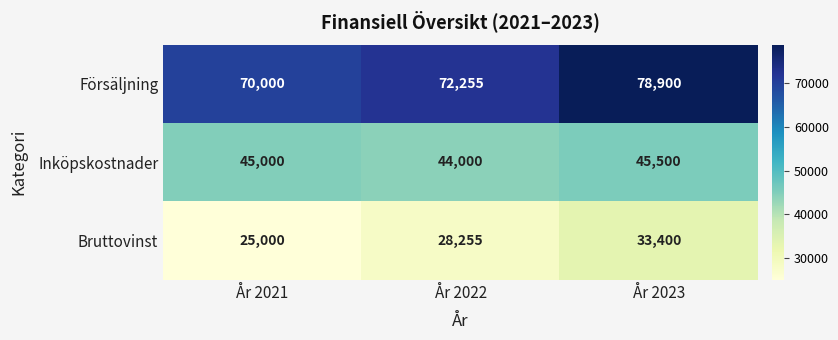

What is the average value of the Försäljning series?

73718